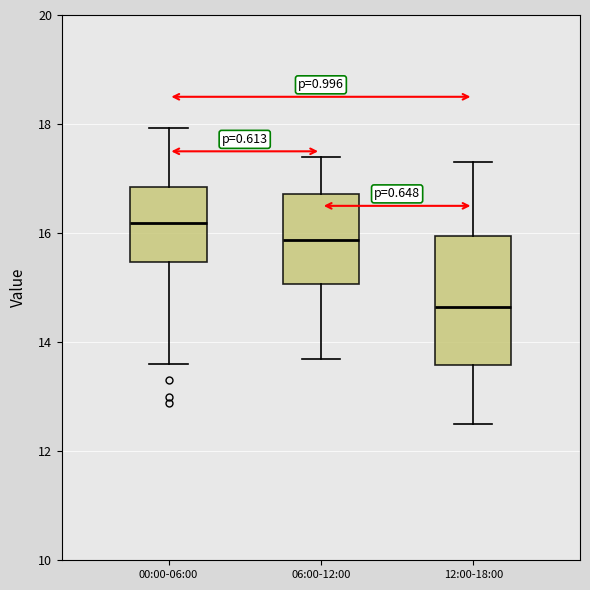

Where is the upper edge of the box for 06:00-12:00 on the y-axis? The values are not printed on the chart, so give them approximately, as read against the axis.

16.8